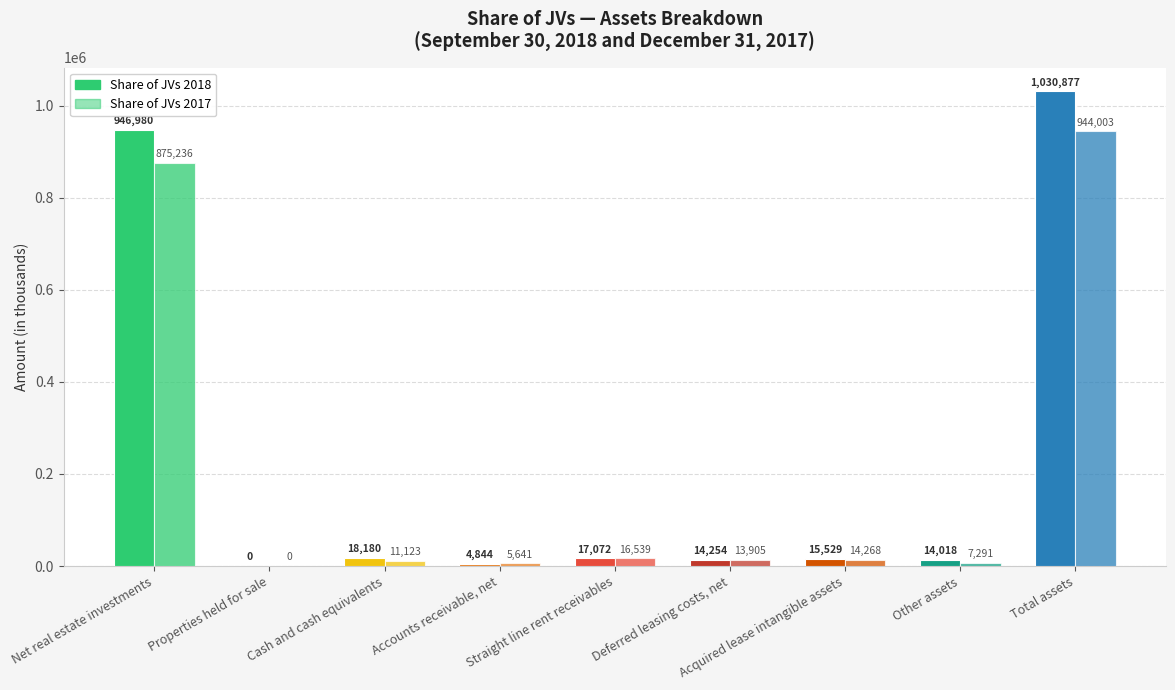

How many data points does each series have?

9